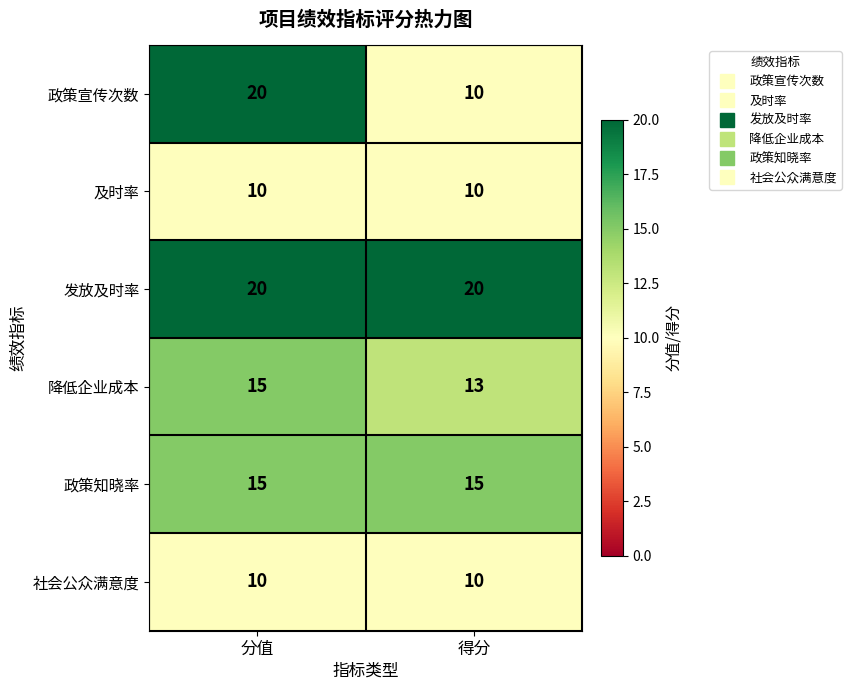

Is the value of 发放及时率 at 分值 greater than the value of 社会公众满意度 at 得分?

Yes